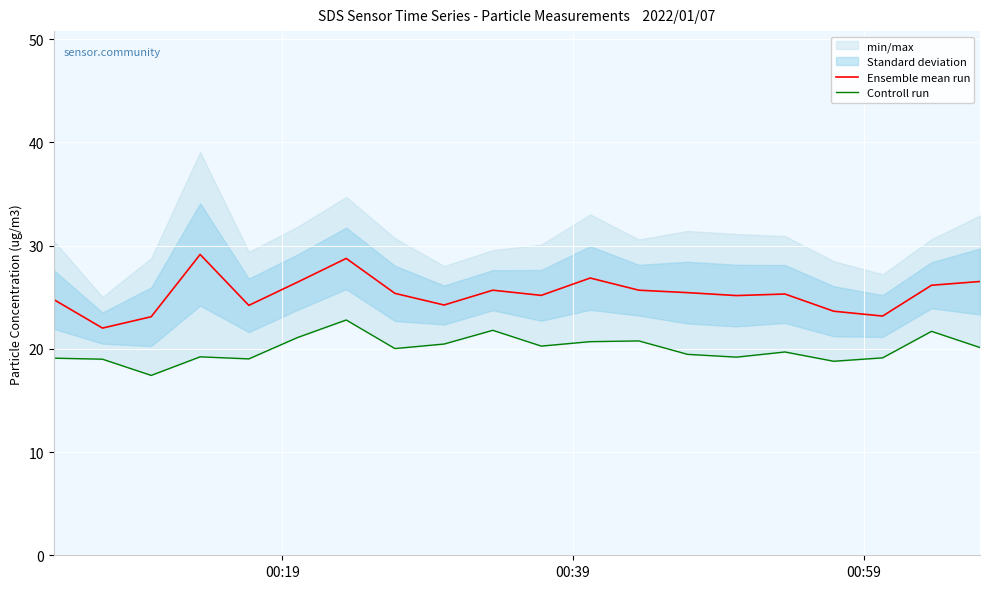

True or false: Controll run and Ensemble mean run intersect in this chart.

False